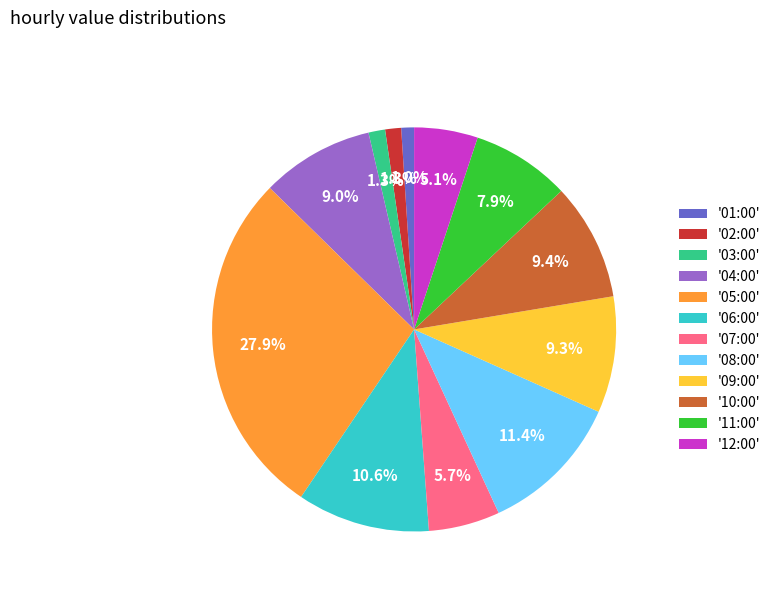

How many segments does this pie chart have?

12